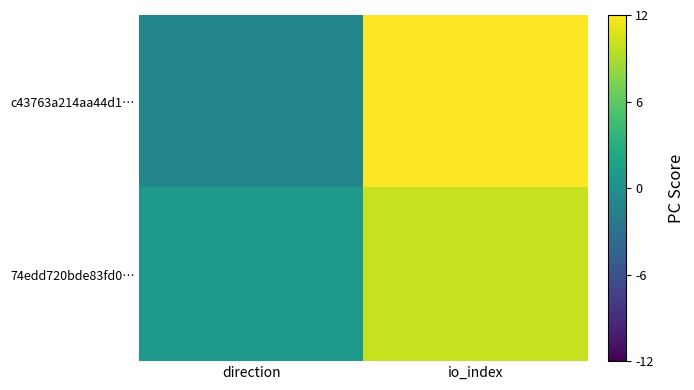

Count the number of data series in this chart.

2